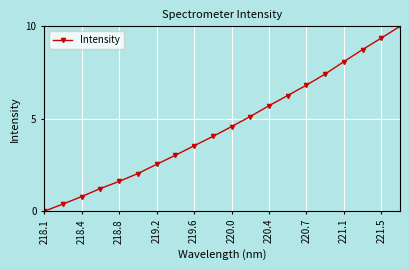

What is the value of the 10th point from the left?

4.0